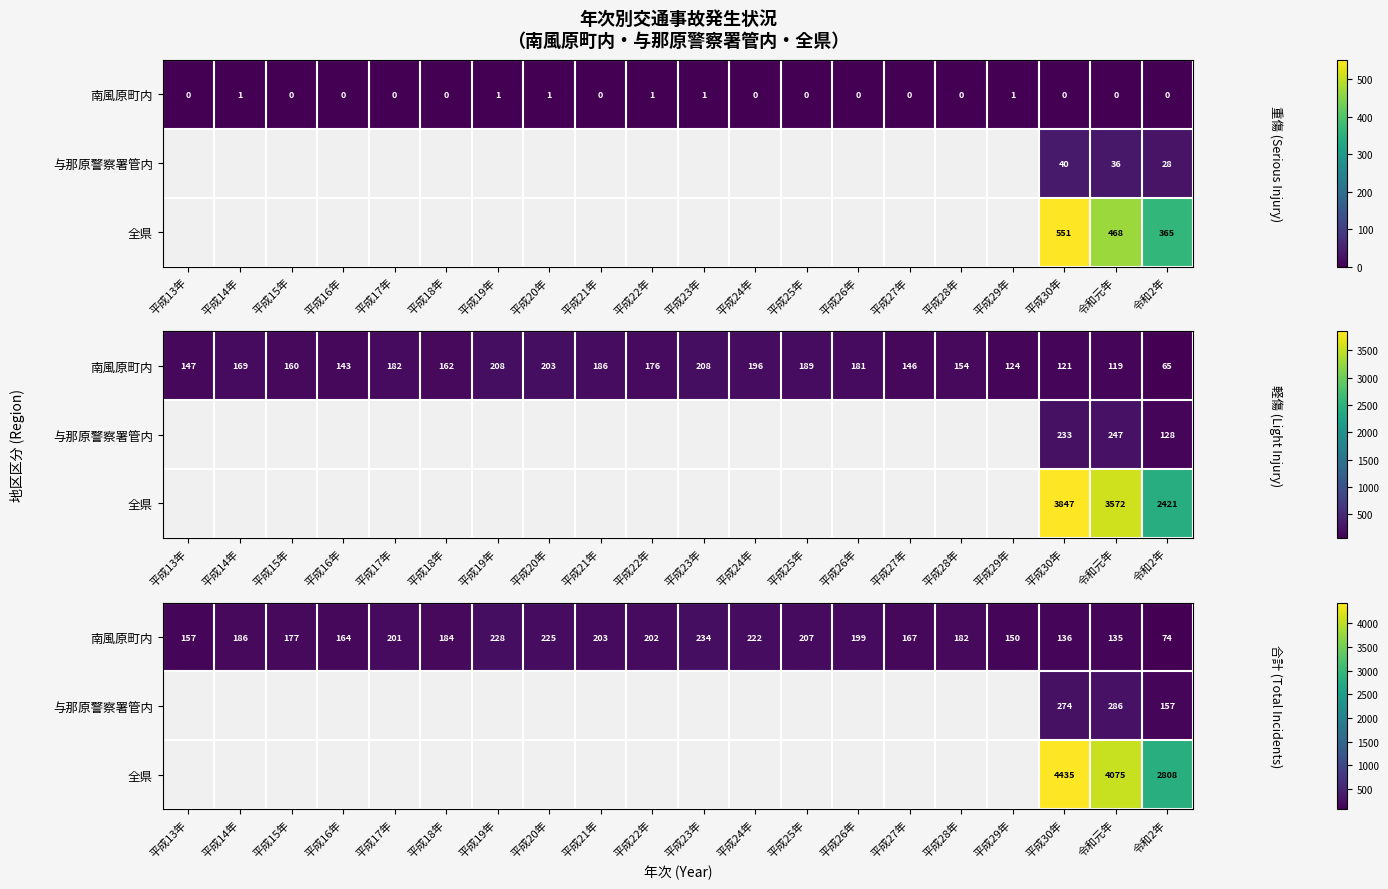

At which category does the chart reach its minimum across all series?

令和2年